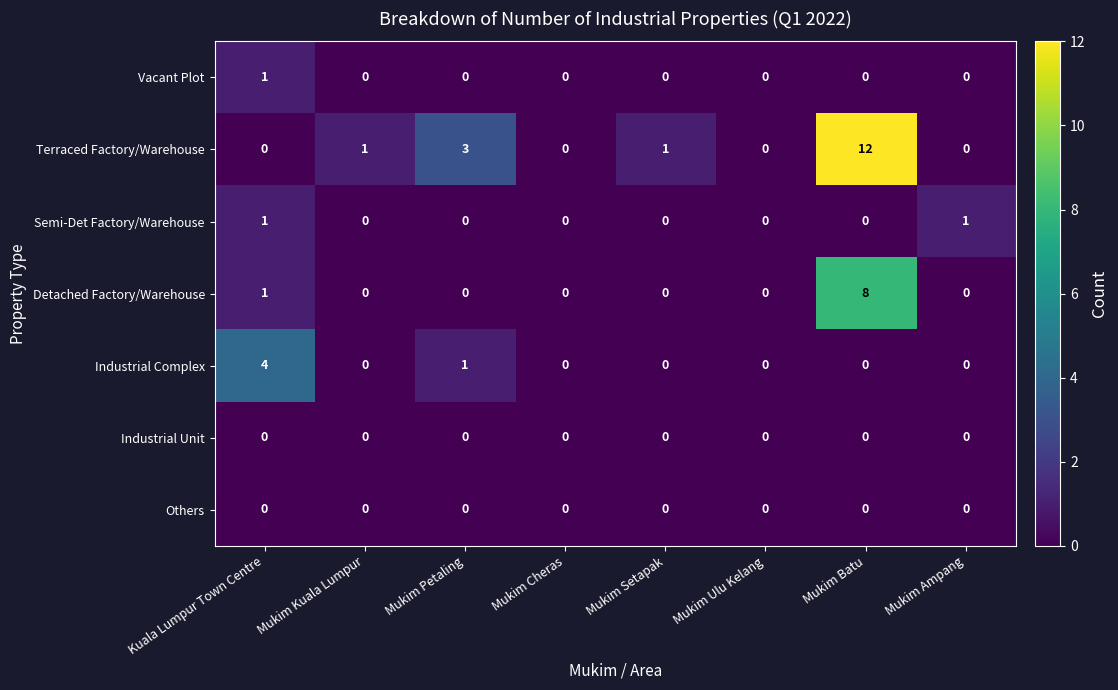

Which series has the widest spread of values?

Terraced Factory/Warehouse